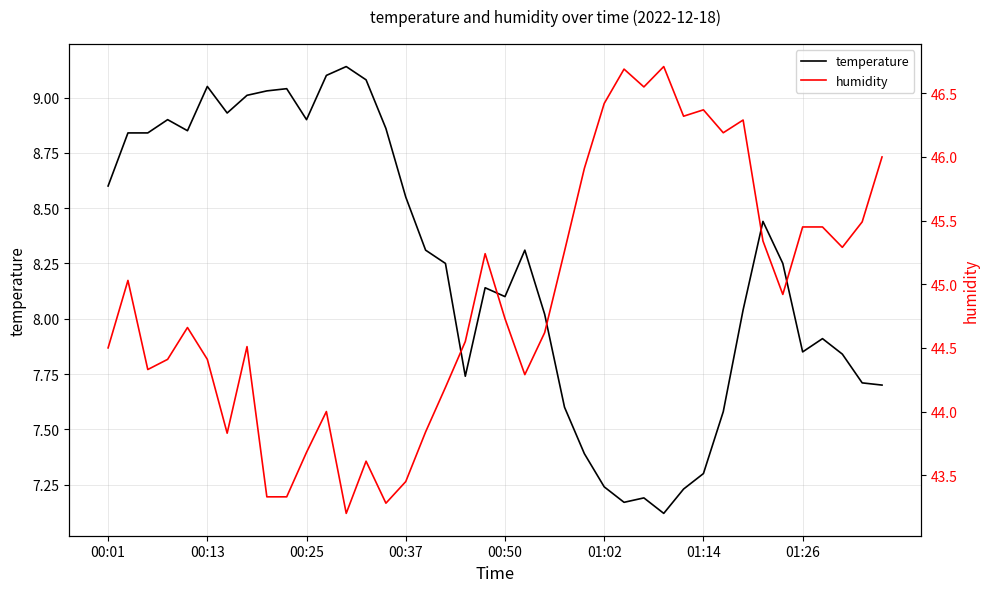

Read the humidity value at 22.

44.6